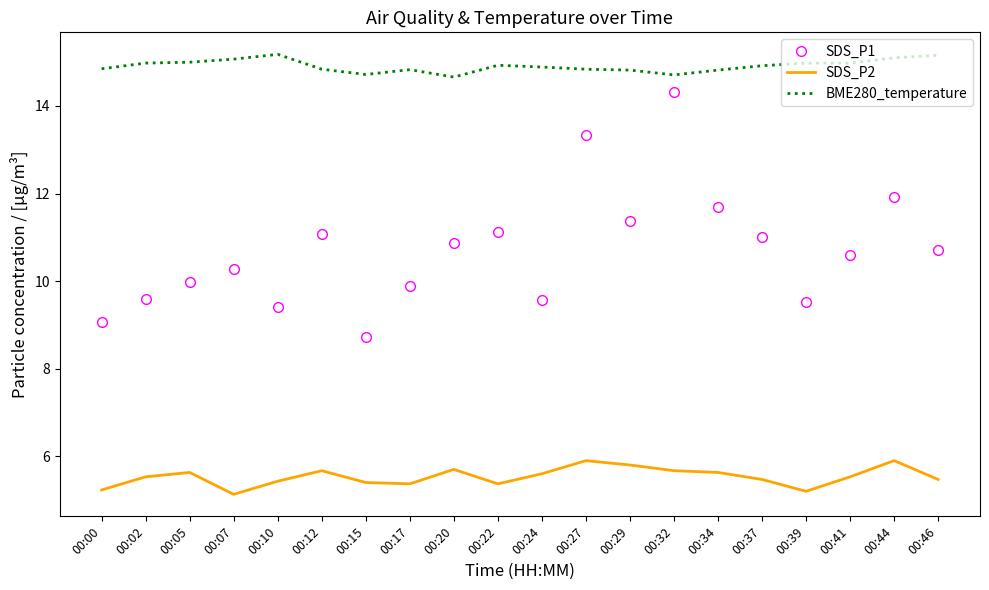

What is the total value across all series at 00:46?

31.3